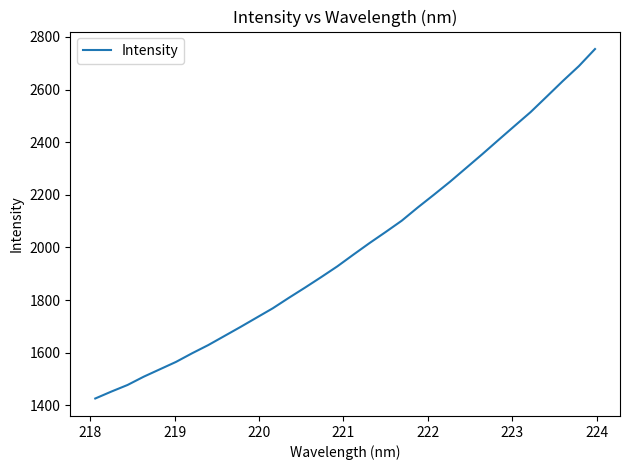

What is the smallest value displayed?

1425.9